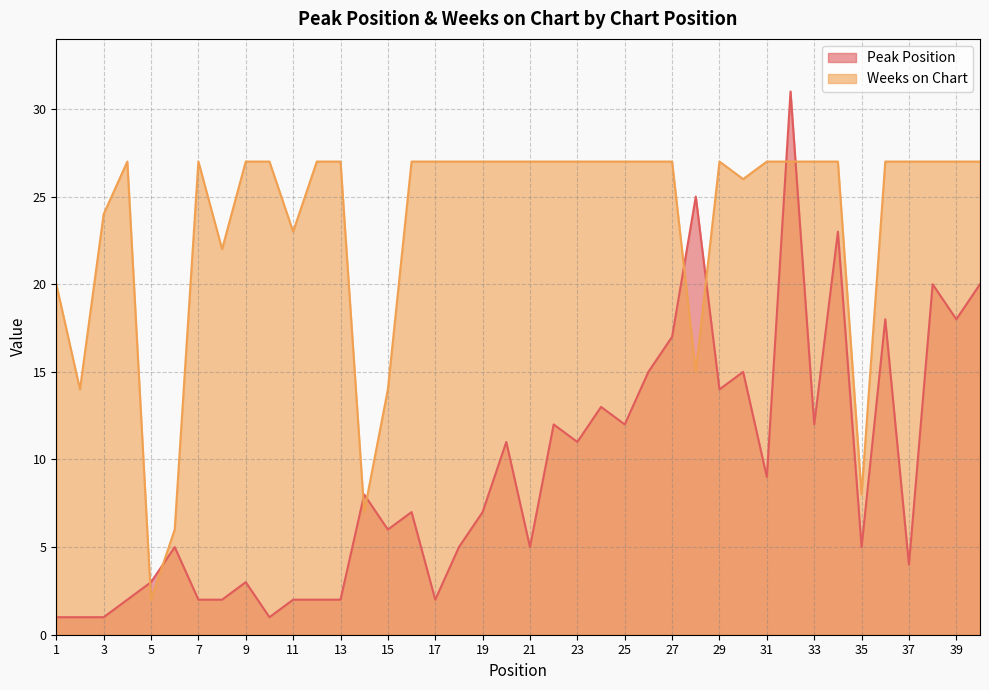

Is it true that Peak Position equals 31 at 40?

False